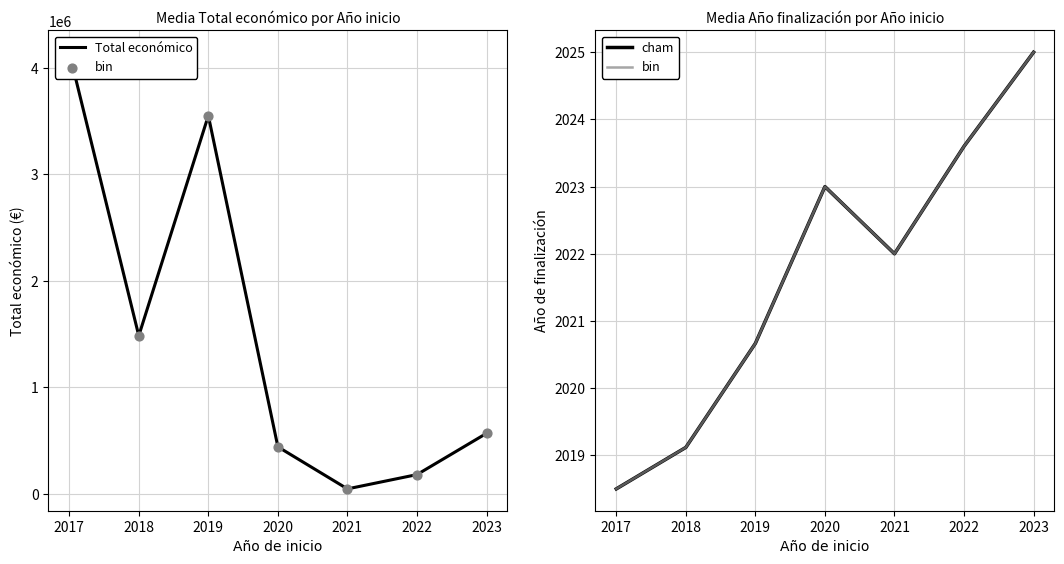

Which series reaches the minimum Y coordinate?

bin